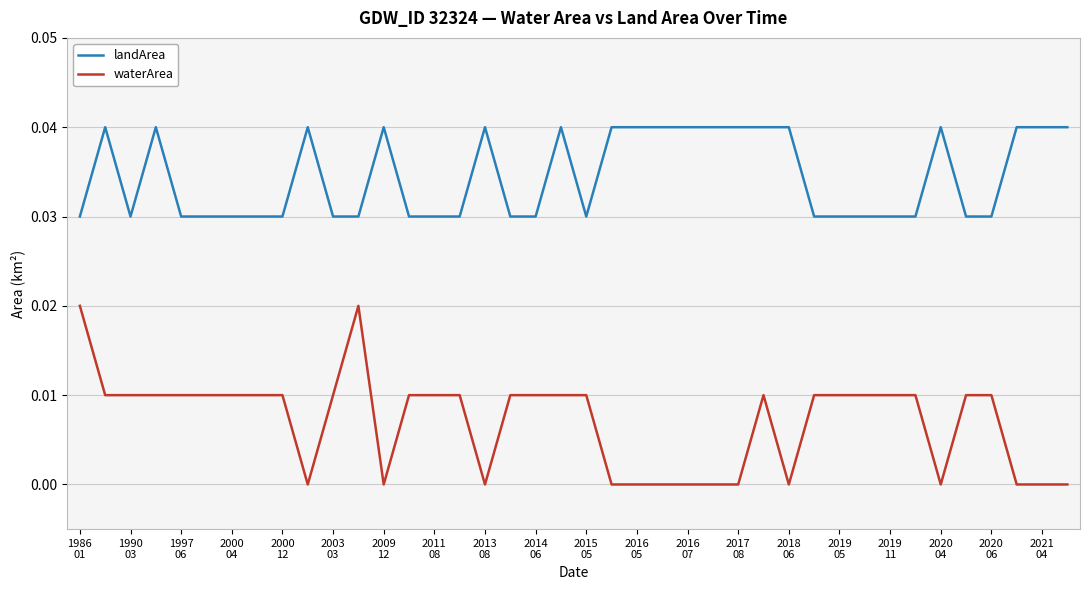

Which series has the widest spread of values?

waterArea